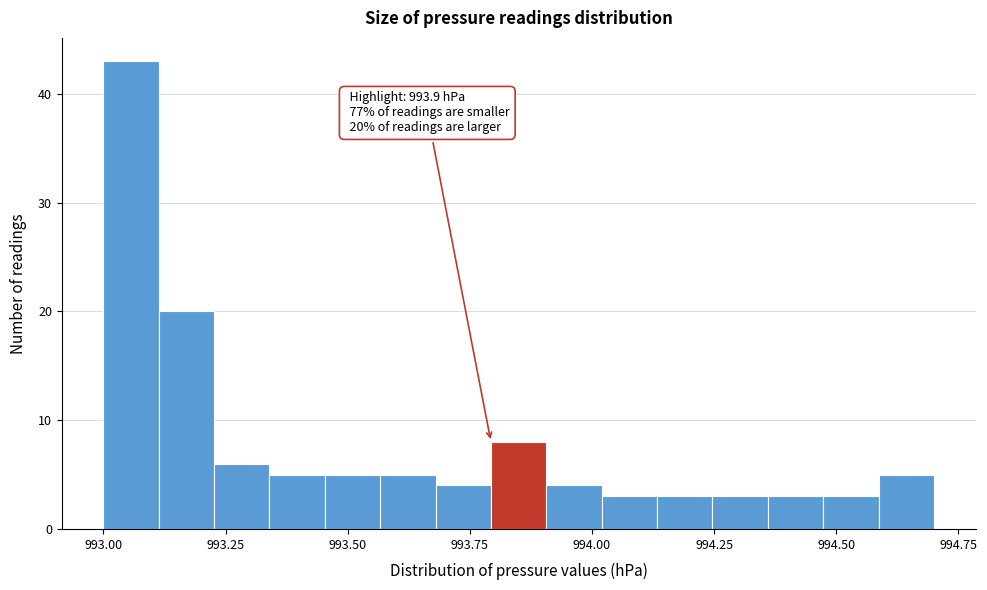

Around what value on the x-axis is the tallest bar? Give the approximate position of its centre, as read against the axis.

993.05